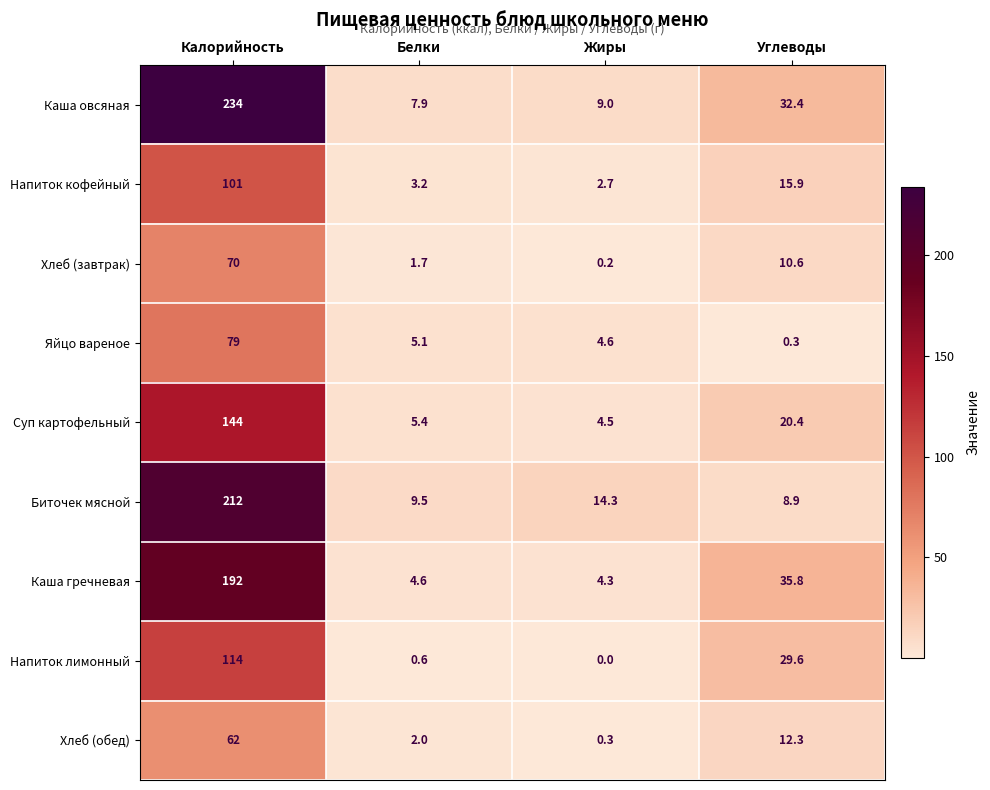

Count the number of data series in this chart.

9